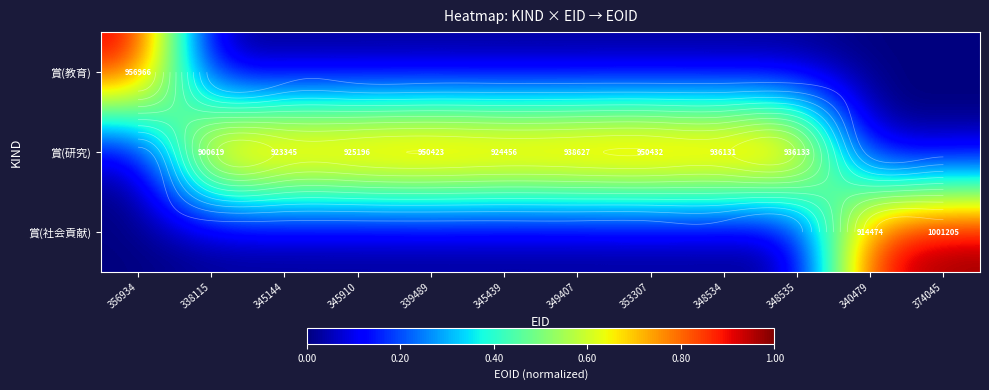

Which category has the highest value in the 賞(社会貢献) series?

374045